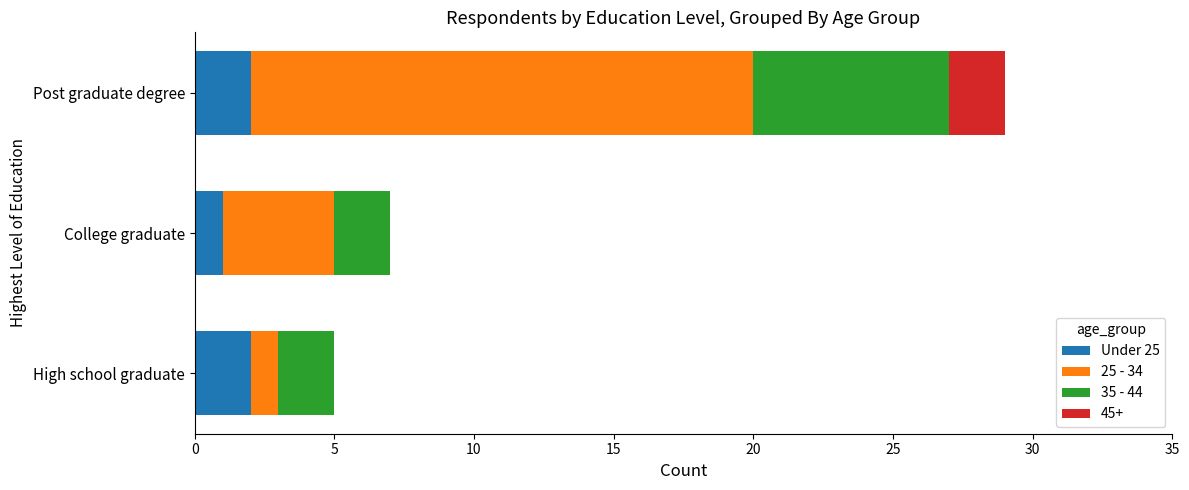

What is the total value across all series at High school graduate?

5